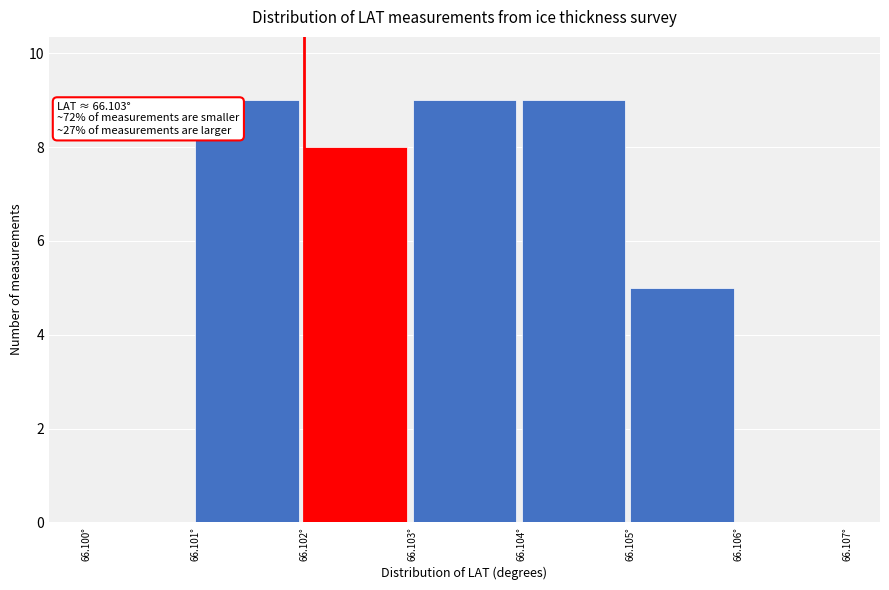

Reading left to right, what are all the values shown in this chart?

66.100°=0	66.101°=9	66.102°=8	66.103°=9	66.104°=9	66.105°=5	66.106°=0